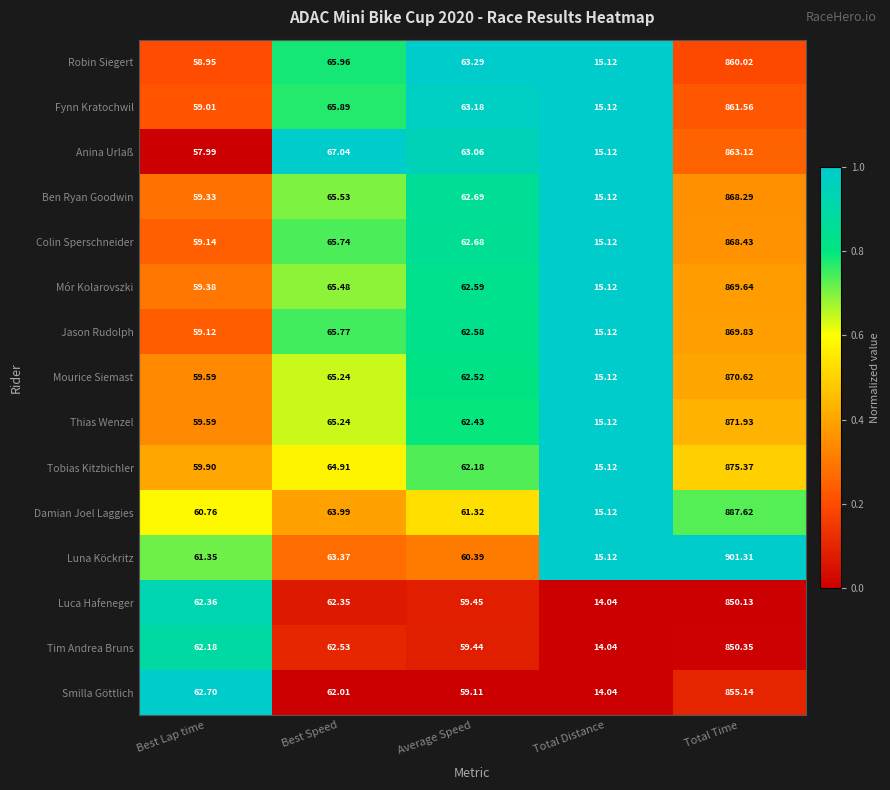

Where is Tim Andrea Bruns nearest to the value 432?

Best Speed